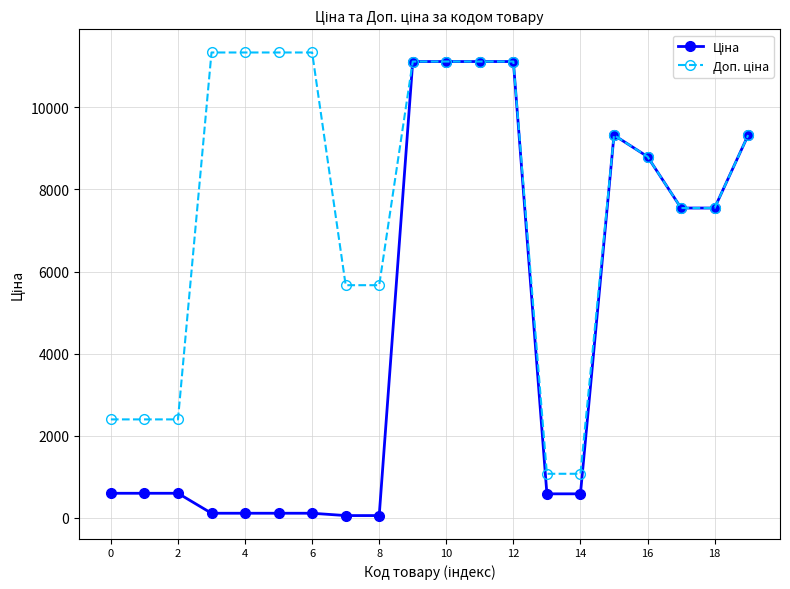

Count the number of categories in the chart.

20